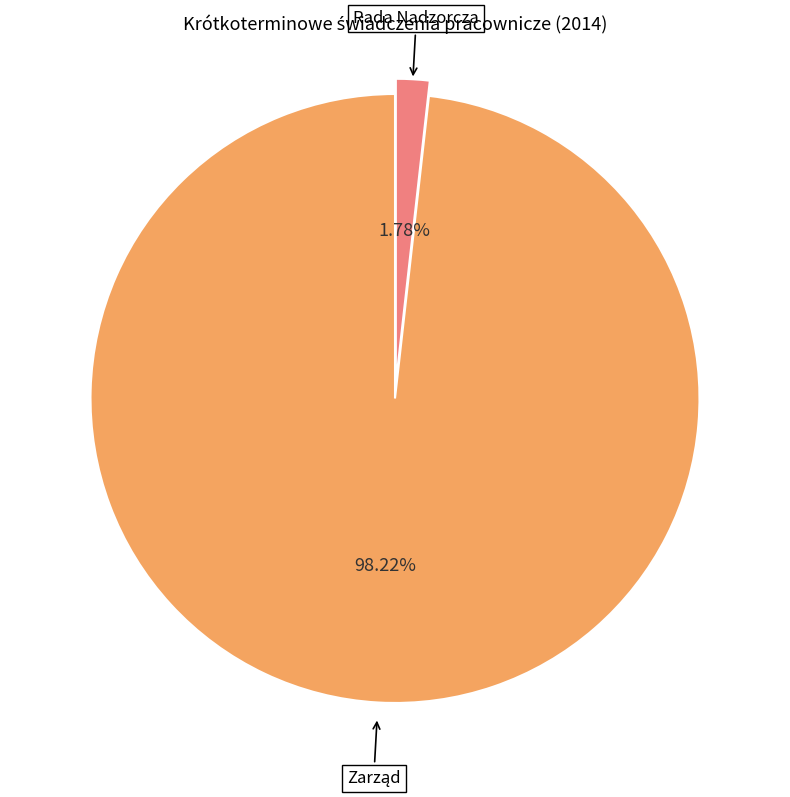

What is the smallest slice in the pie chart?

Rada Nadzorcza